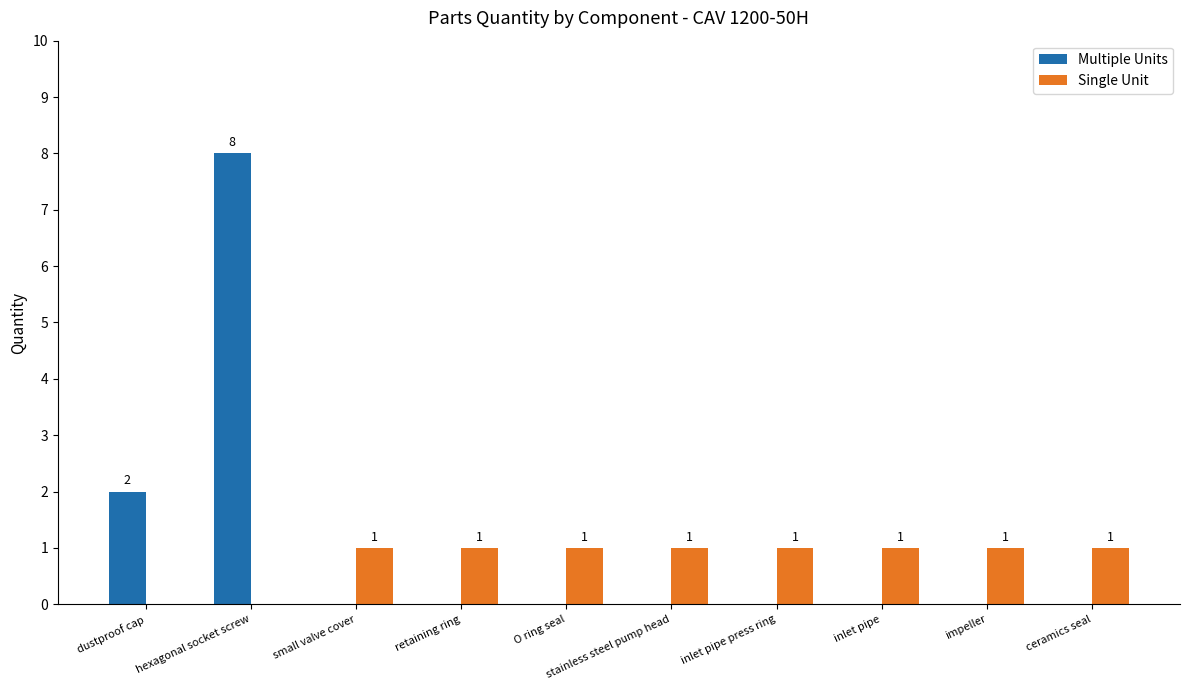

What is the sum of all Single Unit values?

8